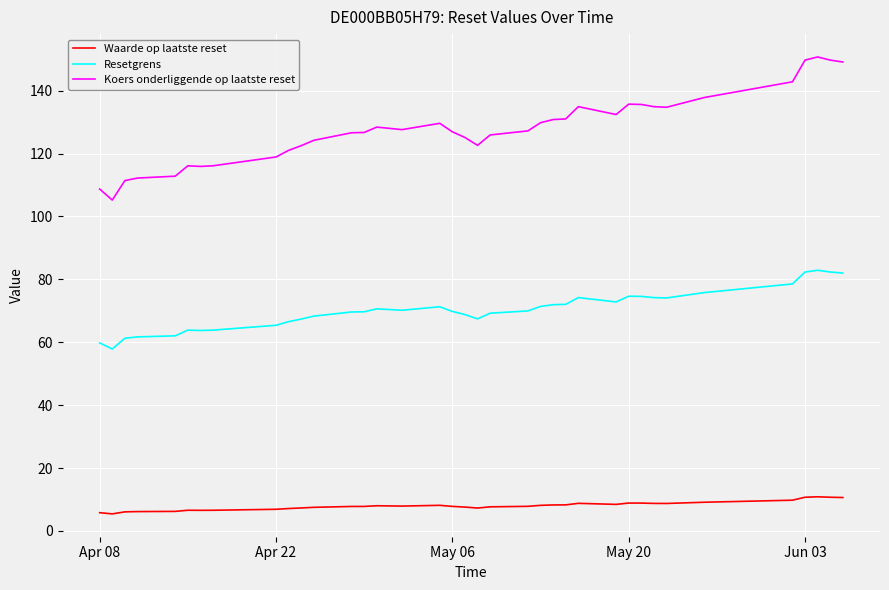

What is the average value of the Resetgrens series?

70.3